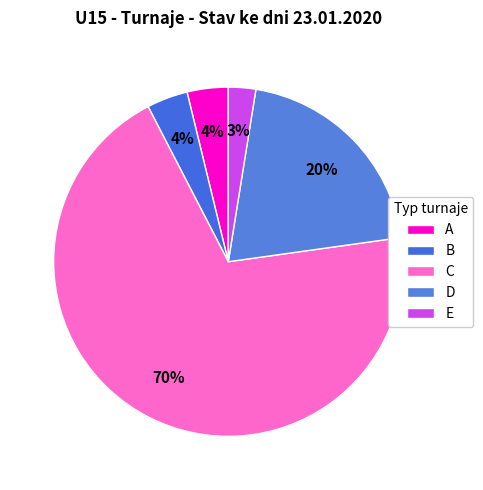

Is the sum of D and C greater than half?

Yes